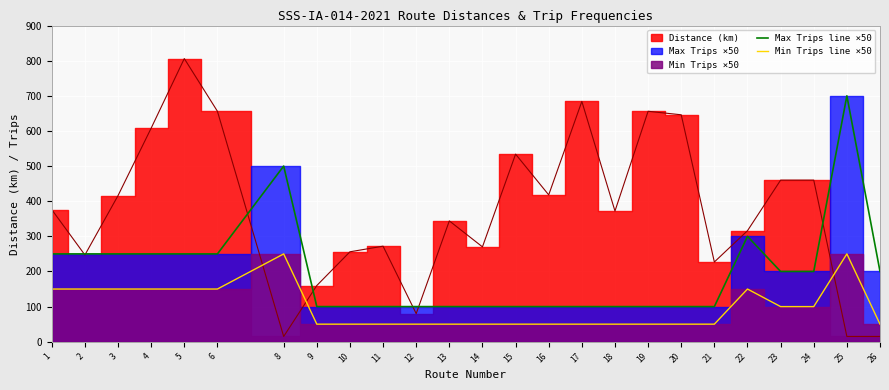

At which category does Max Trips line ×50 reach its first local peak?

8